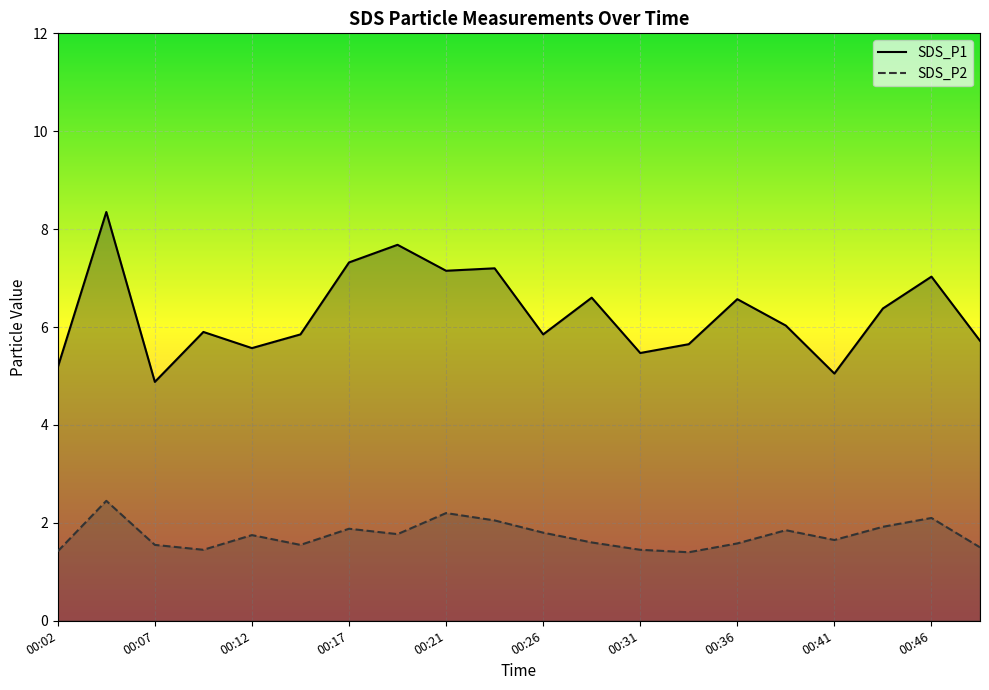

How many lines are shown in the chart?

2